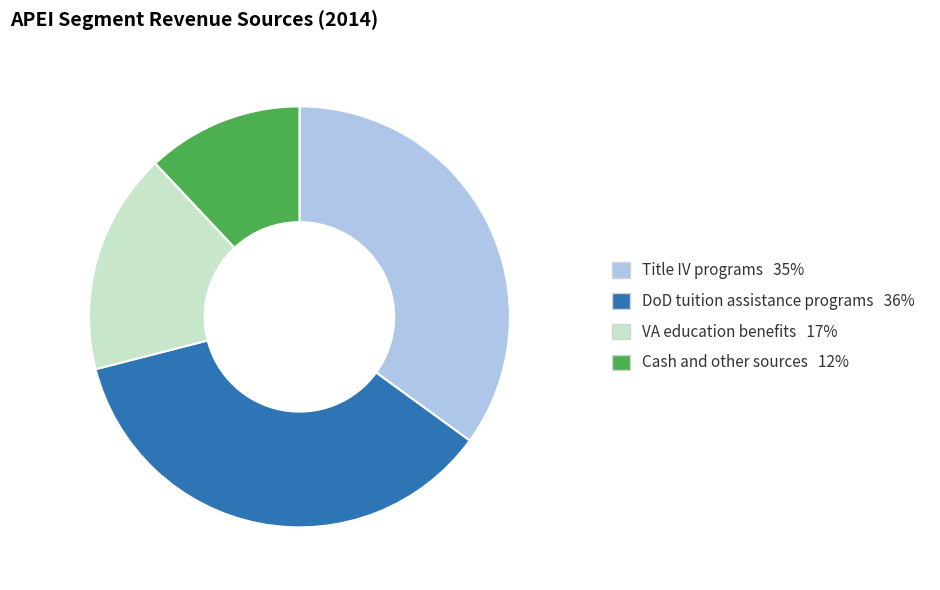

Which slice is the smallest?

Cash and other sources